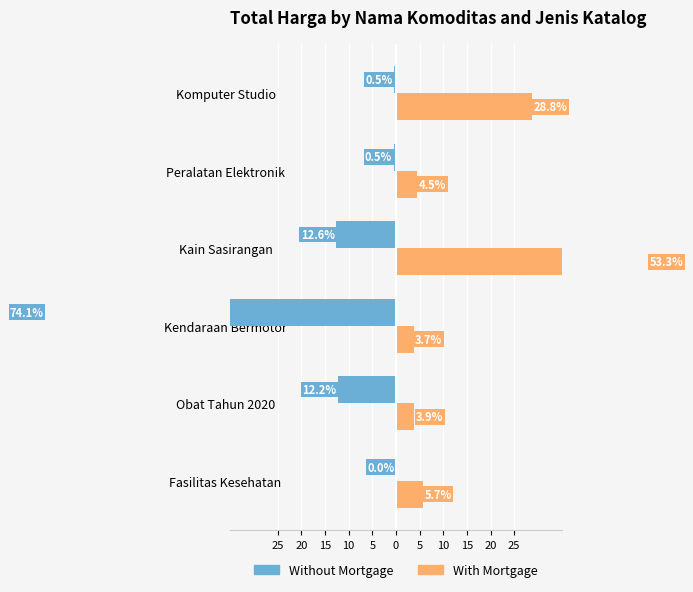

Reading right to left, transcribe all the data shown in this chart.

Without Mortgage: -0.5	-0.5	-12.6	-74.1	-12.2	-0.0
With Mortgage: 28.8	4.5	53.3	3.7	3.9	5.7